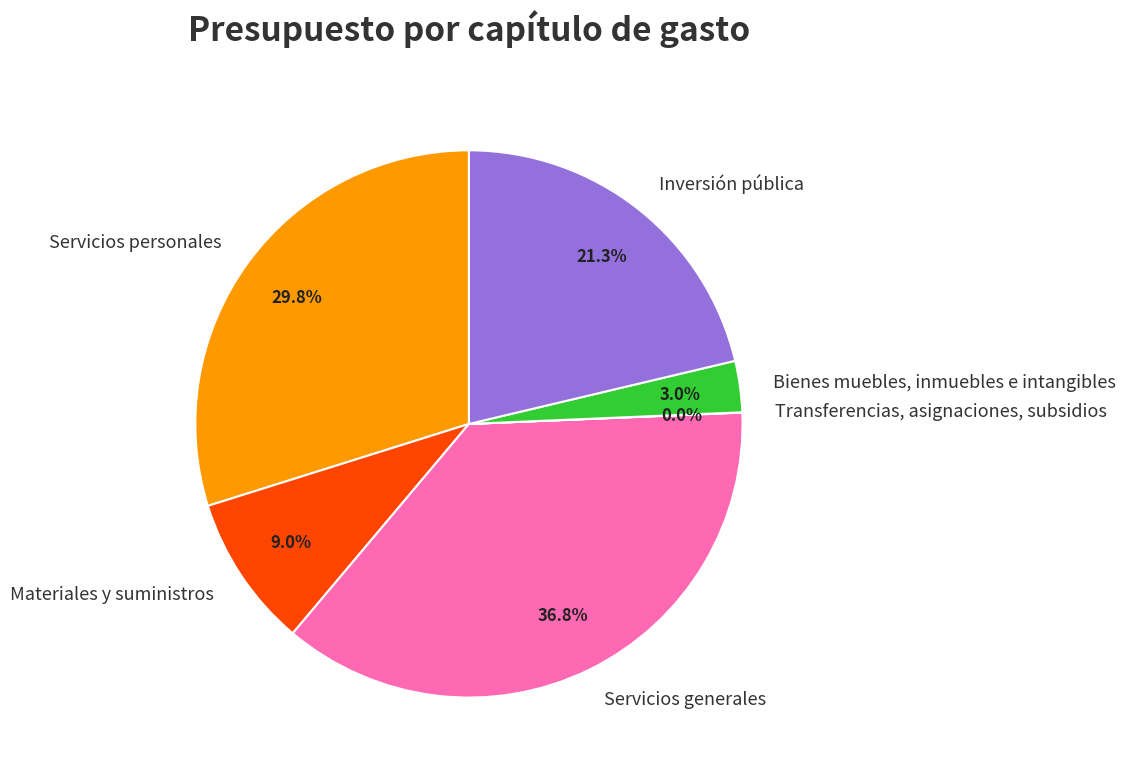

What is the largest slice in the pie chart?

Servicios generales